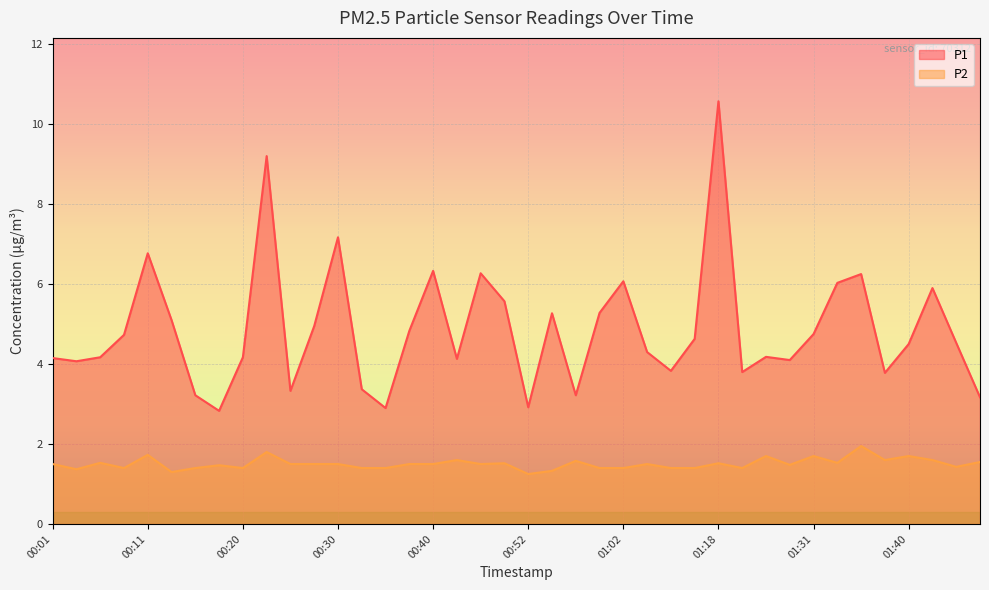

Which series has the largest range (max minus min)?

P1